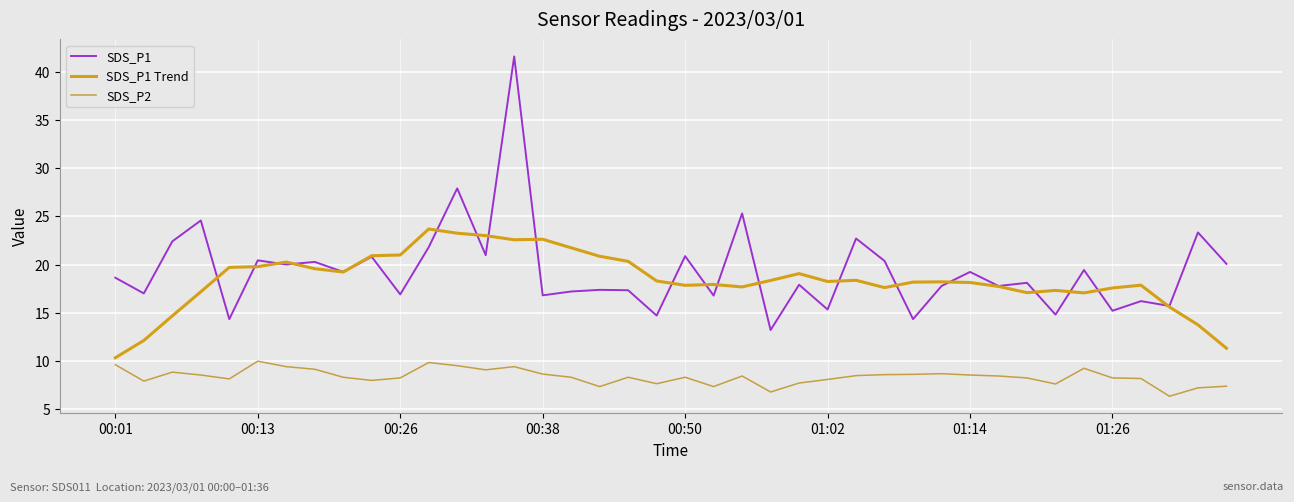

How many lines are shown in the chart?

3